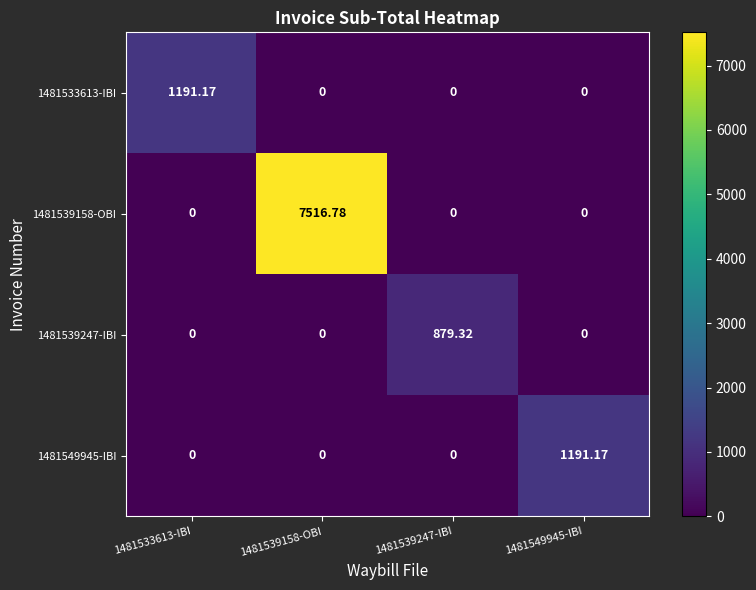

Is the value of 1481533613-IBI at 1481539247-IBI greater than the value of 1481539158-OBI at 1481539158-OBI?

No